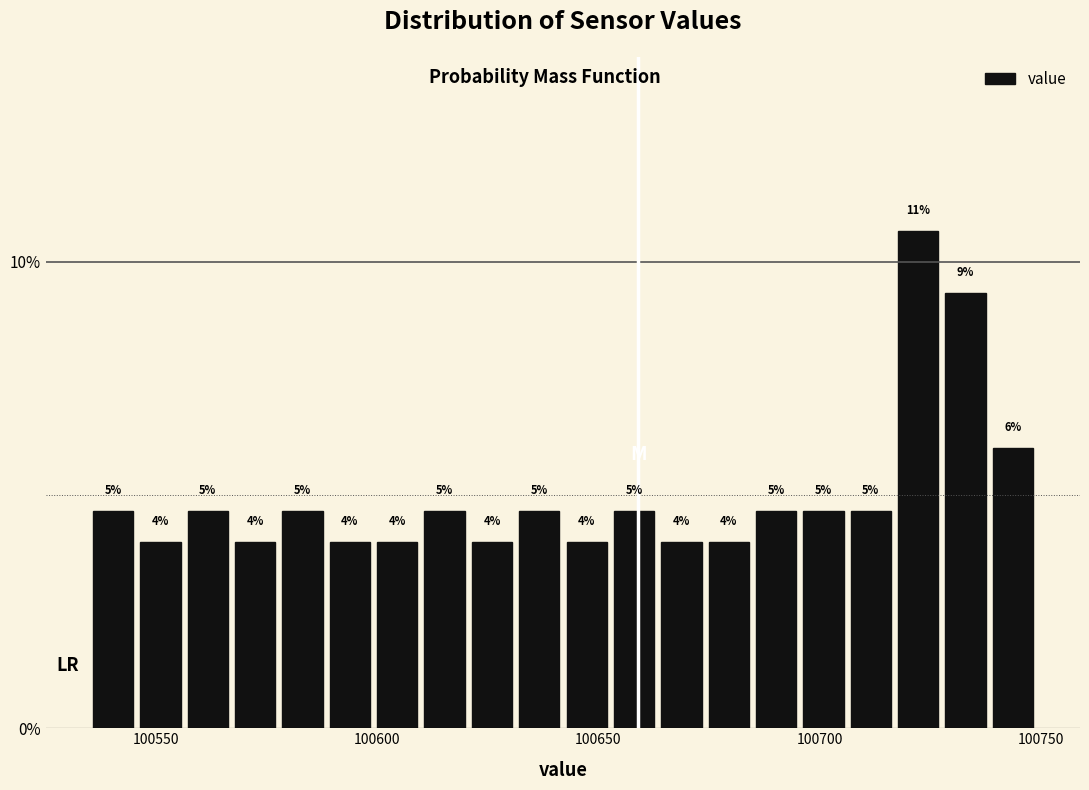

Read against the x-axis, roughly where is the centre of the tallest bar?

100720